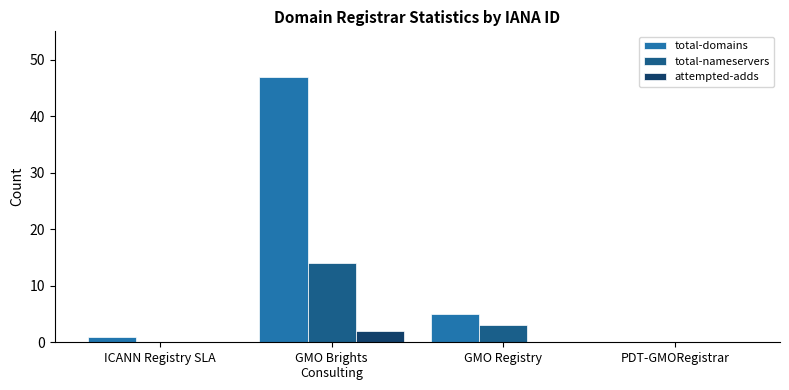

What is the average value of the total-domains series?

13